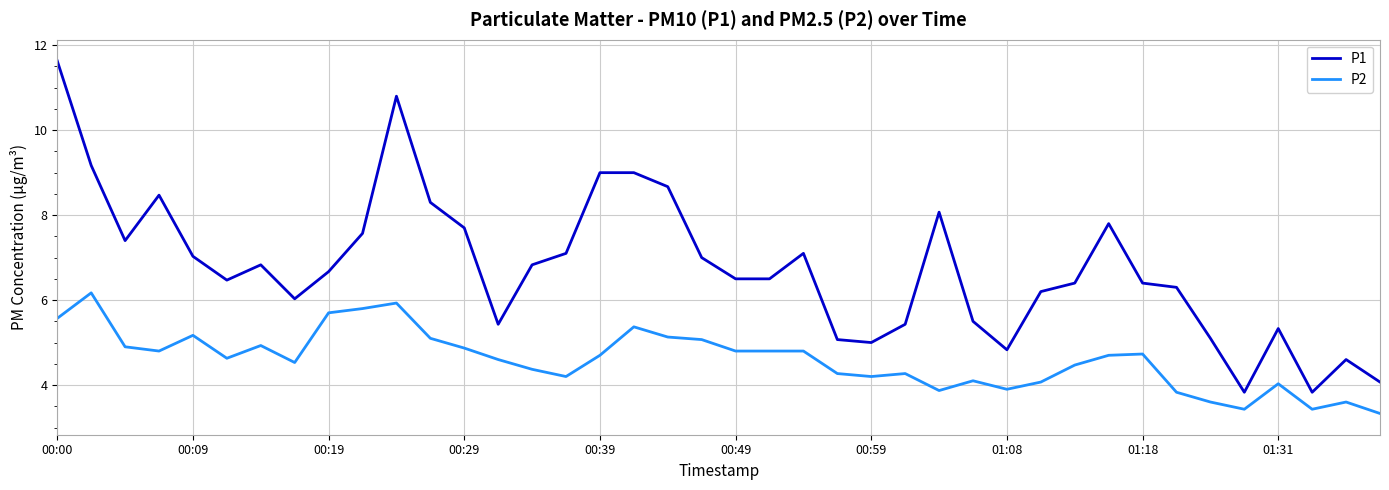

At how many categories does at least one series exceed 8?

9